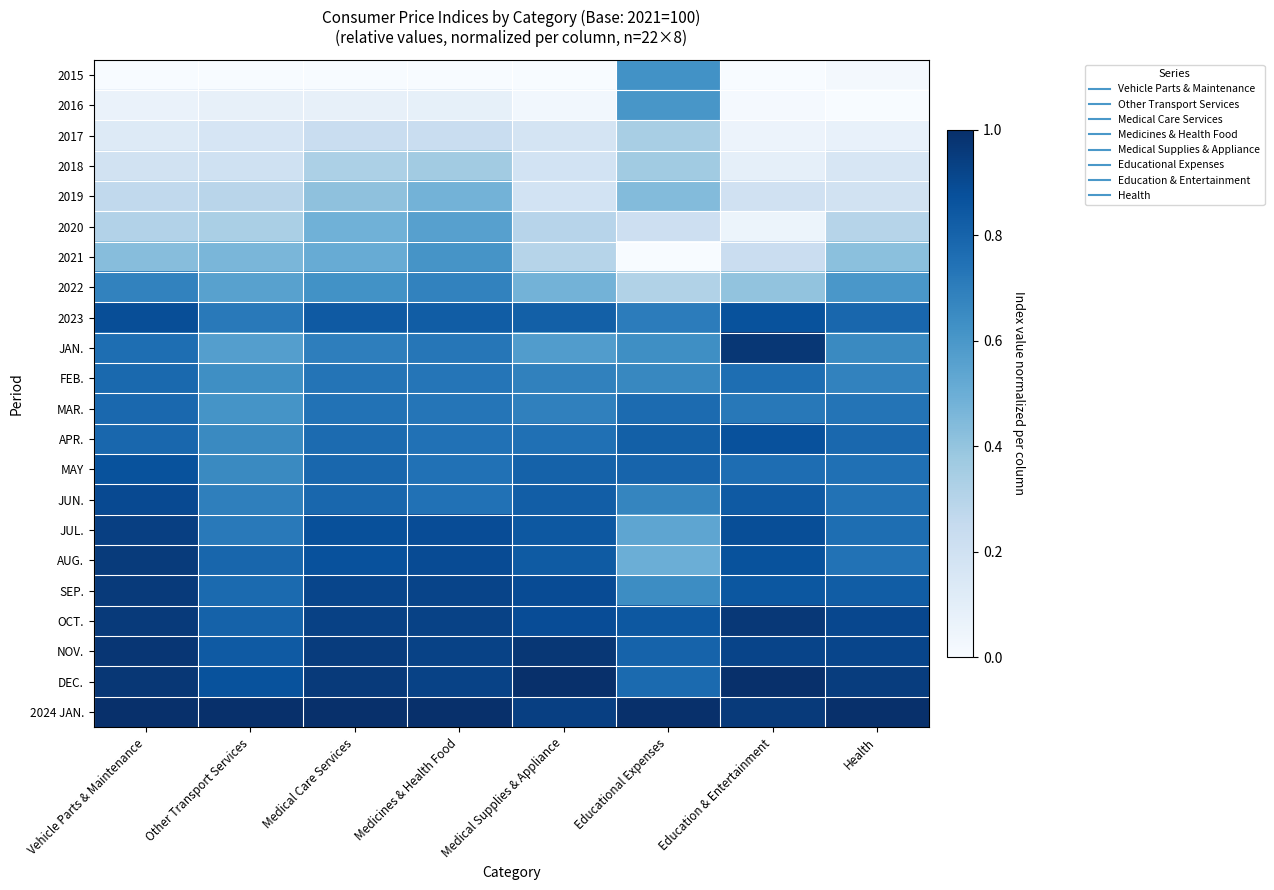

Reading left to right, list all the values displayed in this chart.

2015: Vehicle Parts & Maintenance=0.0	Other Transport Services=0.0	Medical Care Services=0.0	Medicines & Health Food=0.0	Medical Supplies & Appliance=0.0	Educational Expenses=0.6	Education & Entertainment=0.0	Health=0.0
2016: Vehicle Parts & Maintenance=0.1	Other Transport Services=0.1	Medical Care Services=0.1	Medicines & Health Food=0.1	Medical Supplies & Appliance=0.0	Educational Expenses=0.6	Education & Entertainment=0.0	Health=0.0
2017: Vehicle Parts & Maintenance=0.1	Other Transport Services=0.2	Medical Care Services=0.2	Medicines & Health Food=0.2	Medical Supplies & Appliance=0.2	Educational Expenses=0.3	Education & Entertainment=0.1	Health=0.1
2018: Vehicle Parts & Maintenance=0.2	Other Transport Services=0.2	Medical Care Services=0.3	Medicines & Health Food=0.4	Medical Supplies & Appliance=0.2	Educational Expenses=0.4	Education & Entertainment=0.1	Health=0.2
2019: Vehicle Parts & Maintenance=0.3	Other Transport Services=0.3	Medical Care Services=0.4	Medicines & Health Food=0.5	Medical Supplies & Appliance=0.2	Educational Expenses=0.4	Education & Entertainment=0.2	Health=0.2
2020: Vehicle Parts & Maintenance=0.3	Other Transport Services=0.3	Medical Care Services=0.5	Medicines & Health Food=0.6	Medical Supplies & Appliance=0.3	Educational Expenses=0.2	Education & Entertainment=0.1	Health=0.3
2021: Vehicle Parts & Maintenance=0.4	Other Transport Services=0.5	Medical Care Services=0.5	Medicines & Health Food=0.6	Medical Supplies & Appliance=0.3	Educational Expenses=0.0	Education & Entertainment=0.2	Health=0.4
2022: Vehicle Parts & Maintenance=0.7	Other Transport Services=0.6	Medical Care Services=0.6	Medicines & Health Food=0.7	Medical Supplies & Appliance=0.5	Educational Expenses=0.3	Education & Entertainment=0.4	Health=0.6
2023: Vehicle Parts & Maintenance=0.9	Other Transport Services=0.7	Medical Care Services=0.8	Medicines & Health Food=0.8	Medical Supplies & Appliance=0.8	Educational Expenses=0.7	Education & Entertainment=0.9	Health=0.8
JAN.: Vehicle Parts & Maintenance=0.8	Other Transport Services=0.6	Medical Care Services=0.7	Medicines & Health Food=0.7	Medical Supplies & Appliance=0.6	Educational Expenses=0.6	Education & Entertainment=1.0	Health=0.7
FEB.: Vehicle Parts & Maintenance=0.8	Other Transport Services=0.6	Medical Care Services=0.7	Medicines & Health Food=0.7	Medical Supplies & Appliance=0.7	Educational Expenses=0.7	Education & Entertainment=0.8	Health=0.7
MAR.: Vehicle Parts & Maintenance=0.8	Other Transport Services=0.6	Medical Care Services=0.7	Medicines & Health Food=0.7	Medical Supplies & Appliance=0.7	Educational Expenses=0.8	Education & Entertainment=0.7	Health=0.7
APR.: Vehicle Parts & Maintenance=0.8	Other Transport Services=0.7	Medical Care Services=0.8	Medicines & Health Food=0.7	Medical Supplies & Appliance=0.8	Educational Expenses=0.8	Education & Entertainment=0.9	Health=0.8
MAY: Vehicle Parts & Maintenance=0.9	Other Transport Services=0.7	Medical Care Services=0.8	Medicines & Health Food=0.7	Medical Supplies & Appliance=0.8	Educational Expenses=0.8	Education & Entertainment=0.8	Health=0.8
JUN.: Vehicle Parts & Maintenance=0.9	Other Transport Services=0.7	Medical Care Services=0.8	Medicines & Health Food=0.7	Medical Supplies & Appliance=0.8	Educational Expenses=0.7	Education & Entertainment=0.8	Health=0.7
JUL.: Vehicle Parts & Maintenance=0.9	Other Transport Services=0.7	Medical Care Services=0.9	Medicines & Health Food=0.9	Medical Supplies & Appliance=0.8	Educational Expenses=0.5	Education & Entertainment=0.9	Health=0.8
AUG.: Vehicle Parts & Maintenance=1.0	Other Transport Services=0.8	Medical Care Services=0.9	Medicines & Health Food=0.9	Medical Supplies & Appliance=0.8	Educational Expenses=0.5	Education & Entertainment=0.9	Health=0.7
SEP.: Vehicle Parts & Maintenance=1.0	Other Transport Services=0.8	Medical Care Services=0.9	Medicines & Health Food=0.9	Medical Supplies & Appliance=0.9	Educational Expenses=0.6	Education & Entertainment=0.8	Health=0.8
OCT.: Vehicle Parts & Maintenance=1.0	Other Transport Services=0.8	Medical Care Services=0.9	Medicines & Health Food=0.9	Medical Supplies & Appliance=0.9	Educational Expenses=0.8	Education & Entertainment=1.0	Health=0.9
NOV.: Vehicle Parts & Maintenance=1.0	Other Transport Services=0.8	Medical Care Services=1.0	Medicines & Health Food=0.9	Medical Supplies & Appliance=1.0	Educational Expenses=0.8	Education & Entertainment=0.9	Health=0.9
DEC.: Vehicle Parts & Maintenance=1.0	Other Transport Services=0.9	Medical Care Services=1.0	Medicines & Health Food=0.9	Medical Supplies & Appliance=1.0	Educational Expenses=0.8	Education & Entertainment=1.0	Health=0.9
2024 JAN.: Vehicle Parts & Maintenance=1.0	Other Transport Services=1.0	Medical Care Services=1.0	Medicines & Health Food=1.0	Medical Supplies & Appliance=0.9	Educational Expenses=1.0	Education & Entertainment=1.0	Health=1.0